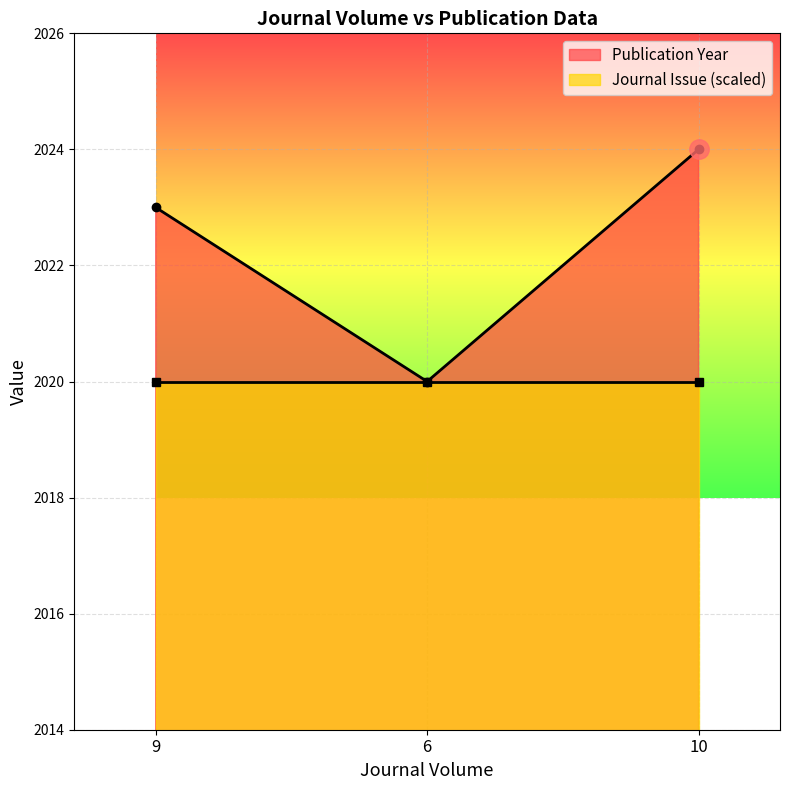

List the labels in order of value, largest first.

10, 9, 6